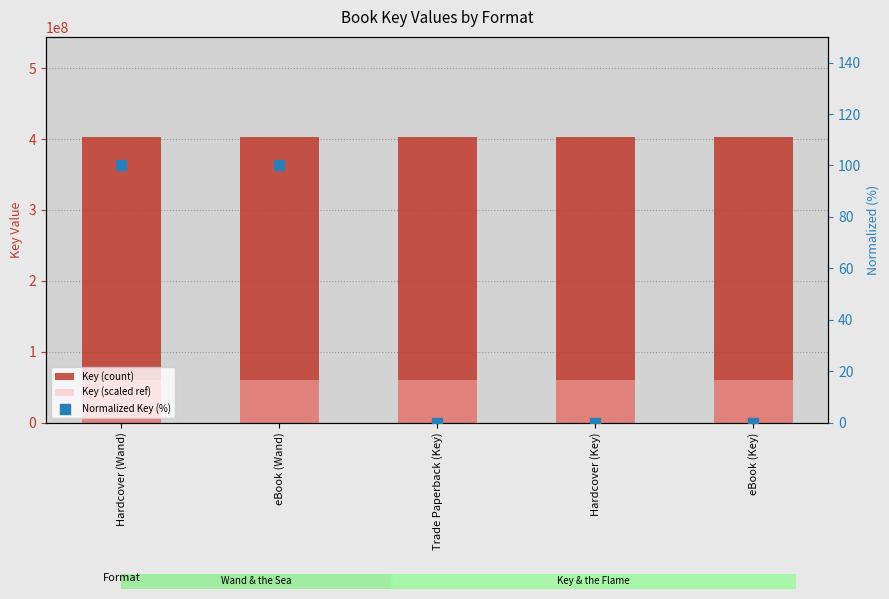

Is the value of Key (scaled ref) at Hardcover (Wand) greater than the value of Key (count) at eBook (Key)?

No